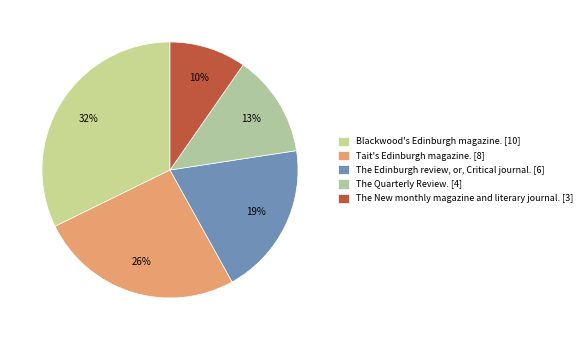

What portion of the pie excludes The Quarterly Review.?

87.1%